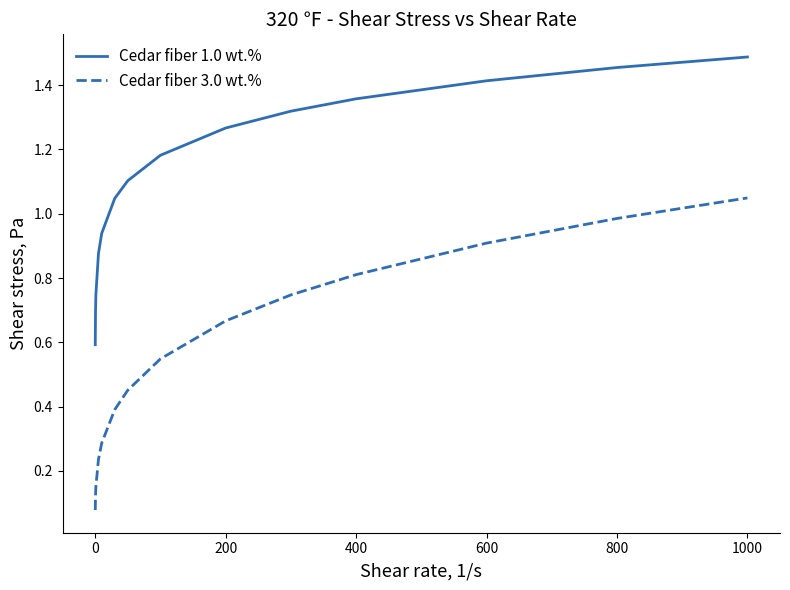

At how many categories does at least one series exceed 0?

14